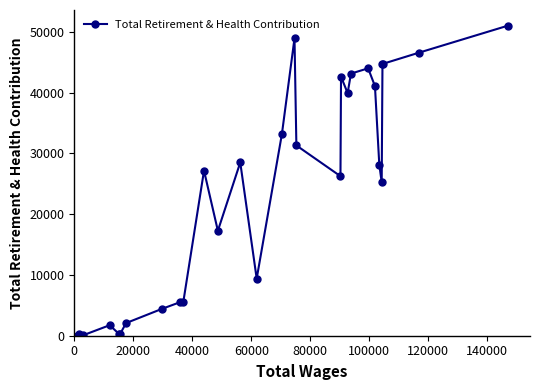

Count the number of categories in the chart.

29